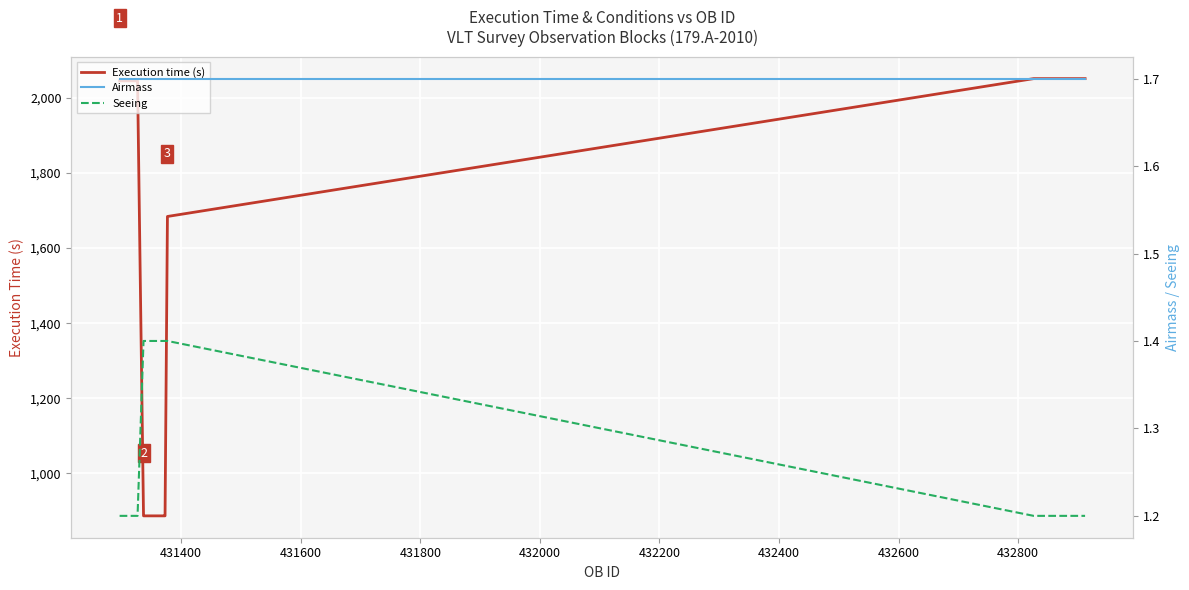

What is the lowest value of the Execution time (s) series?

887